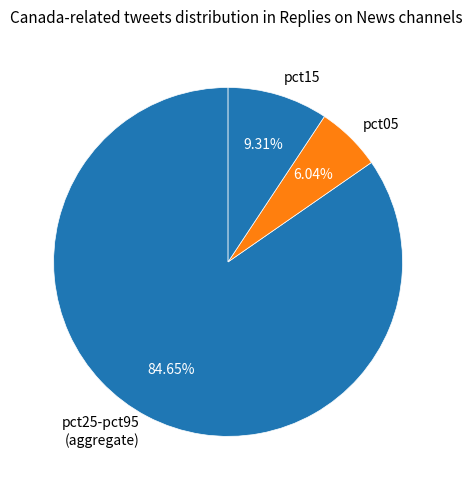

To the nearest percent, what is the average slice percentage?

33%